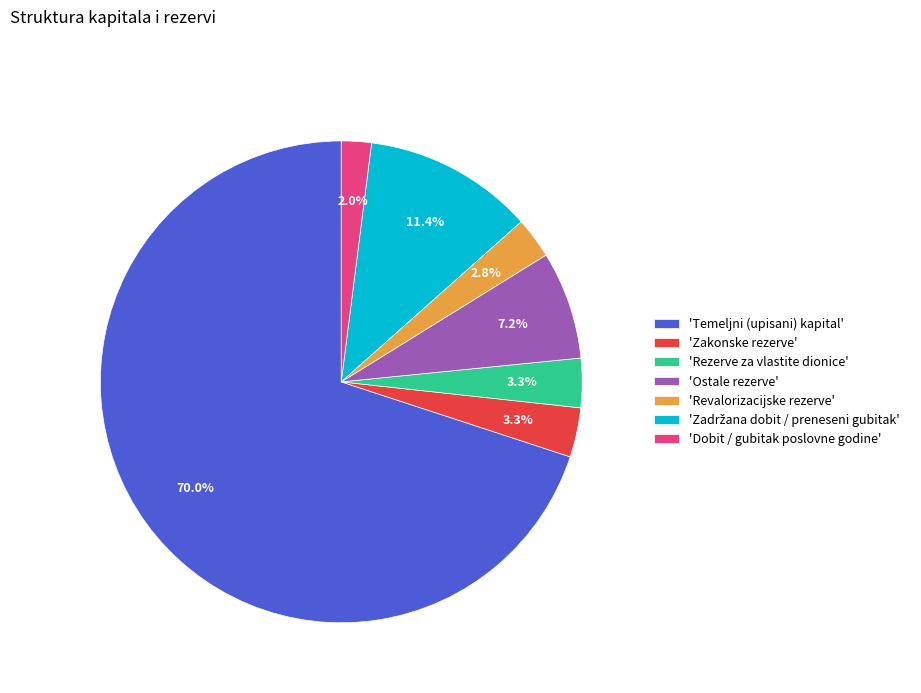

Is there any slice that represents more than half of the pie?

Yes